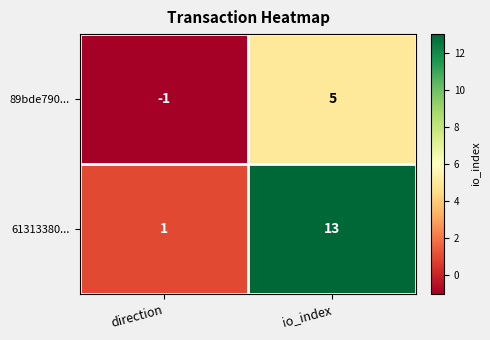

How many categories are shown in the chart?

2